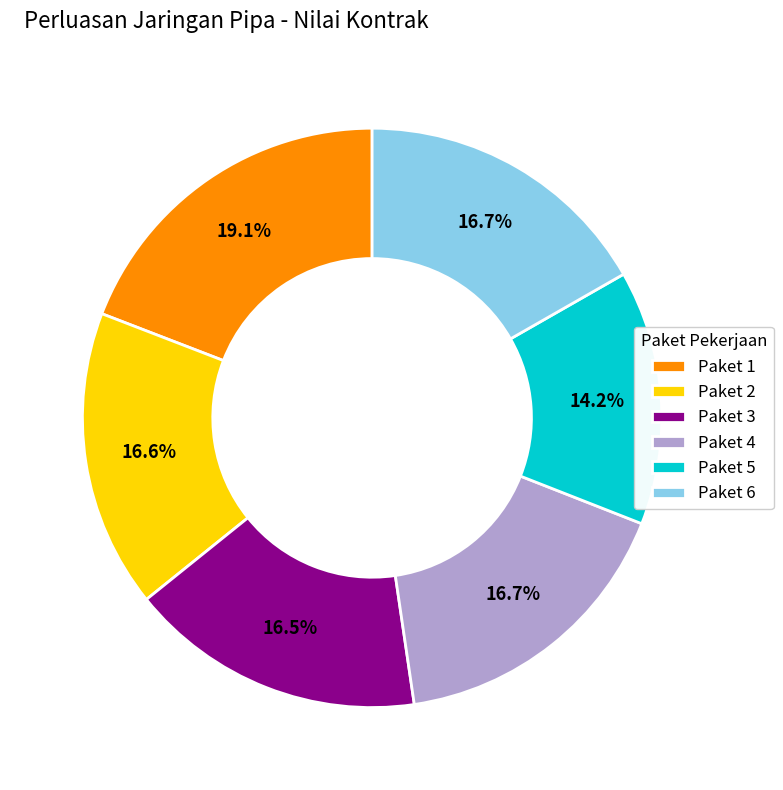

Is there any slice that represents more than half of the pie?

No